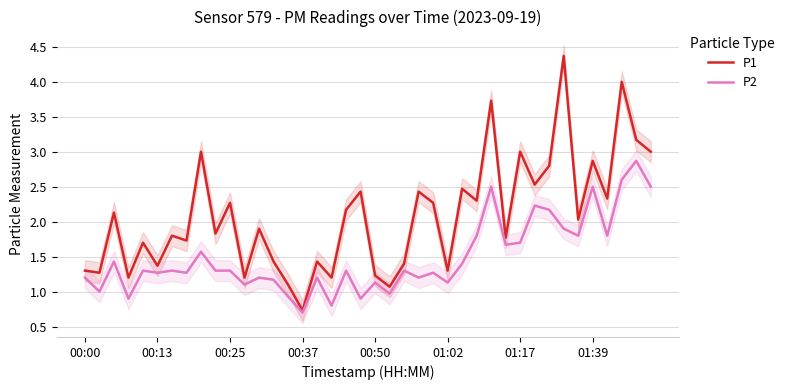

True or false: P2 has more than 0 interior local peaks.

True